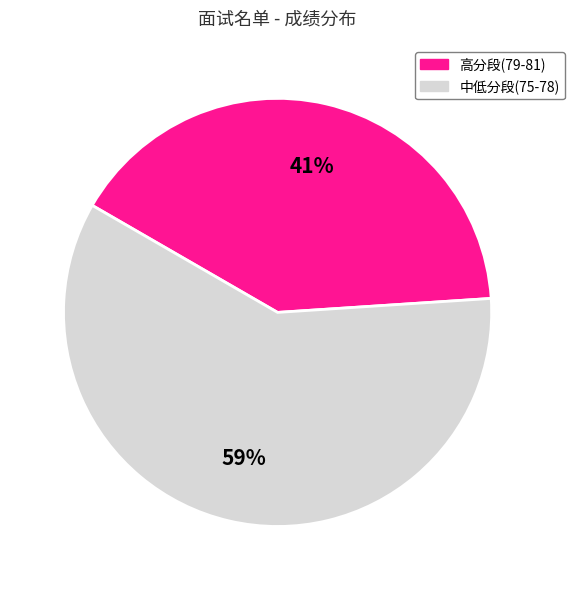

To the nearest percent, what is the combined percentage of 中低分段(75-78) and 高分段(79-81)?

100%